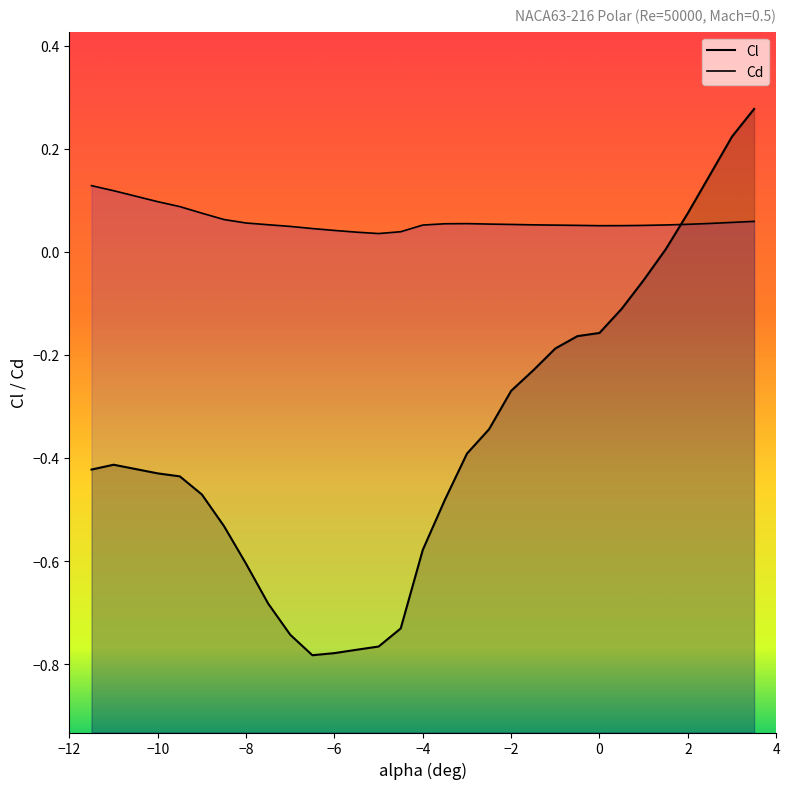

List the series in order of their peak value, lowest first.

Cd, Cl